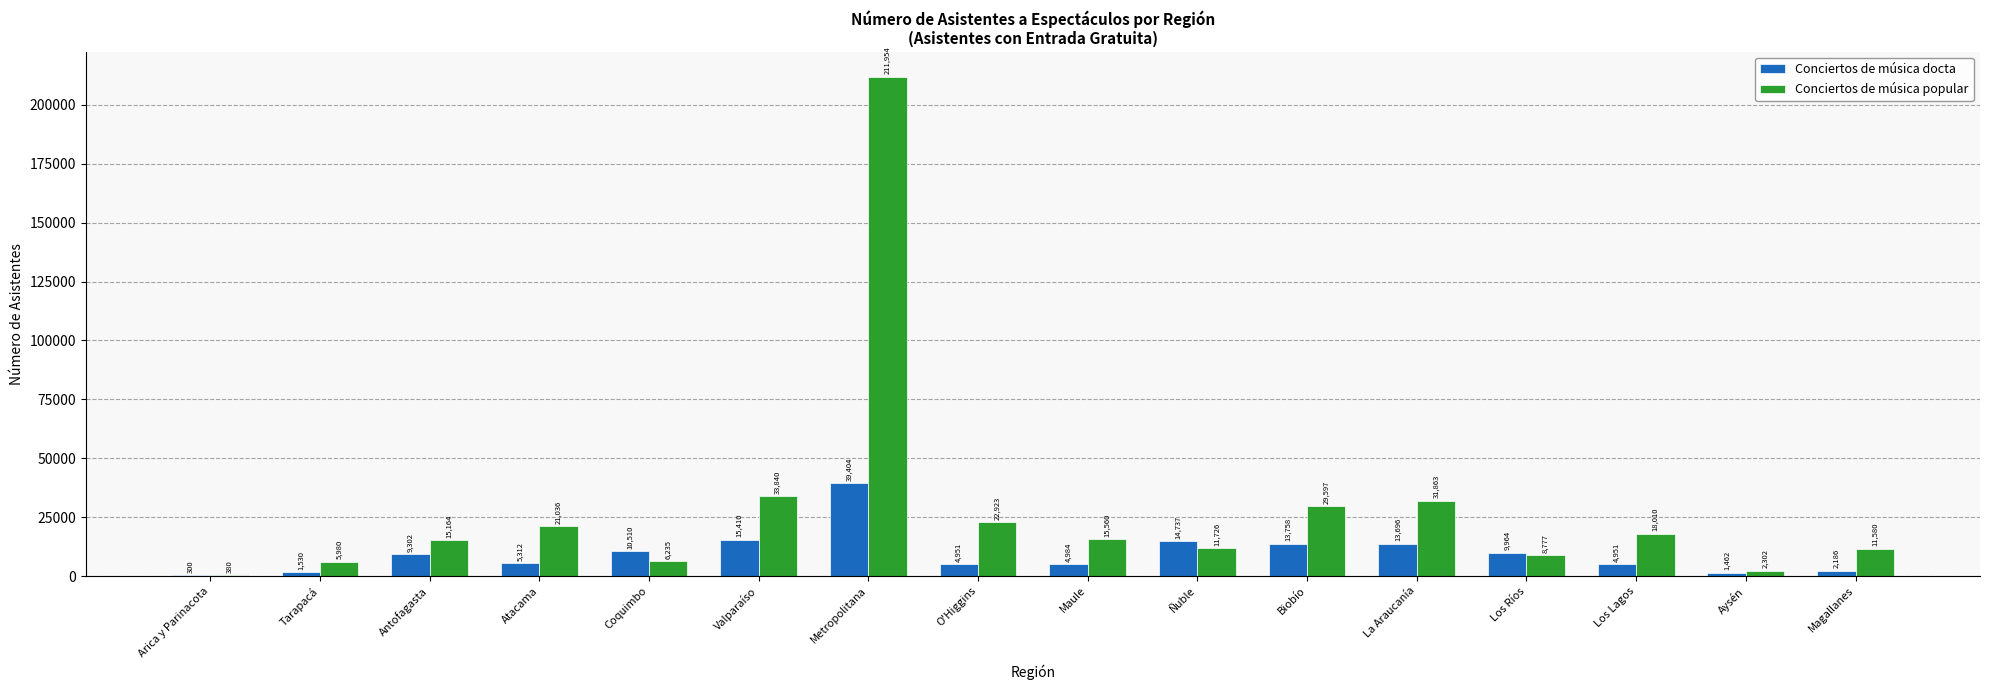

True or false: Conciertos de música popular has a value of 50404 at La Araucanía.

False